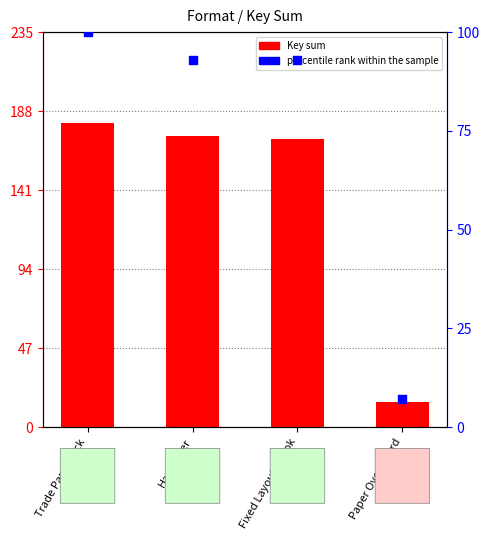

Is the value of Key sum (×10⁷) at Paper Over Board greater than the value of percentile rank within sample at Hardcover?

No